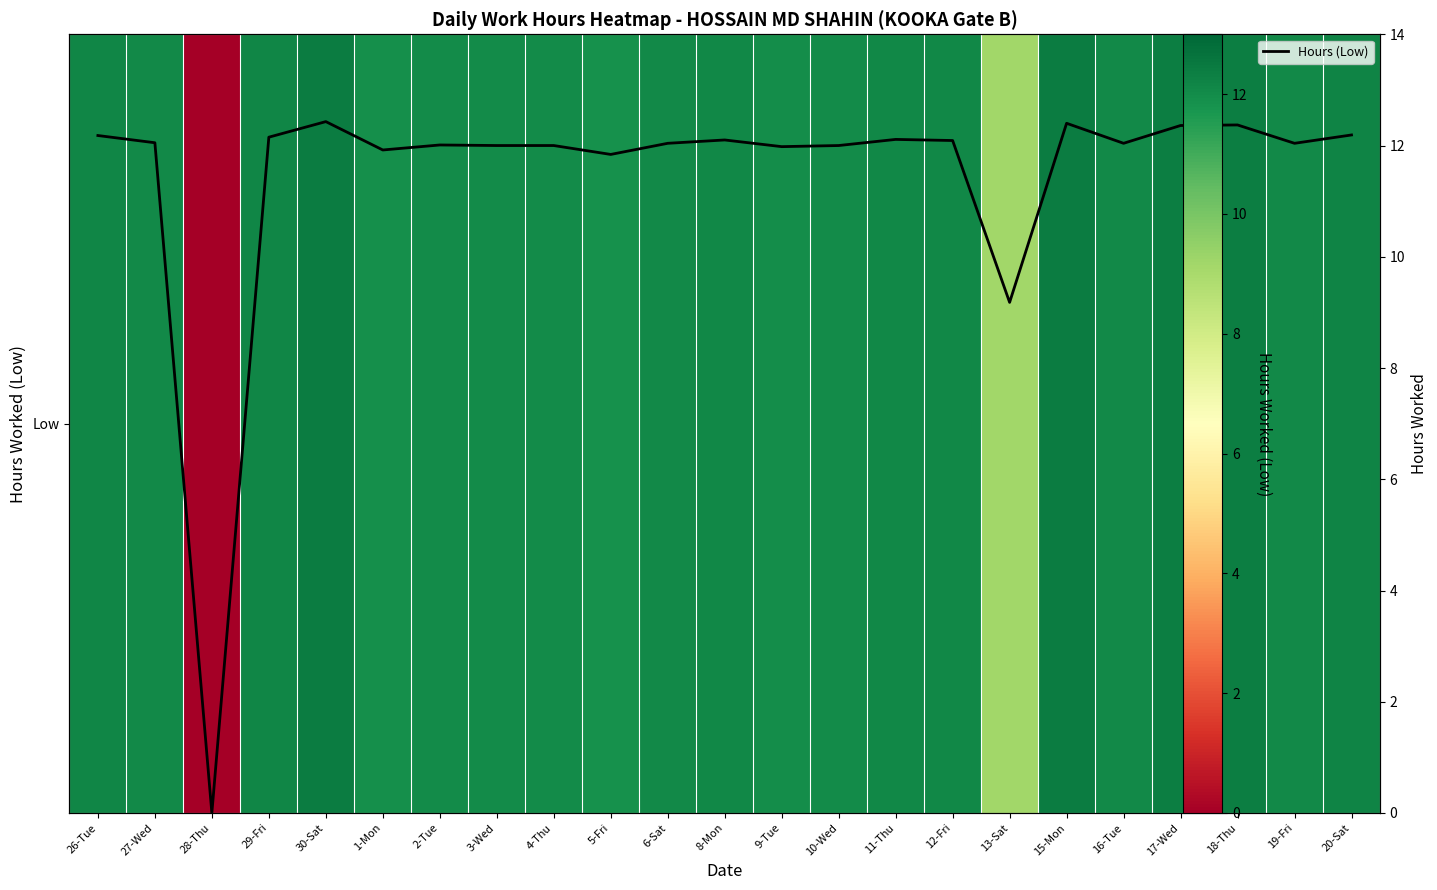

At which label does Hours (Low) first exceed 12?

26-Tue